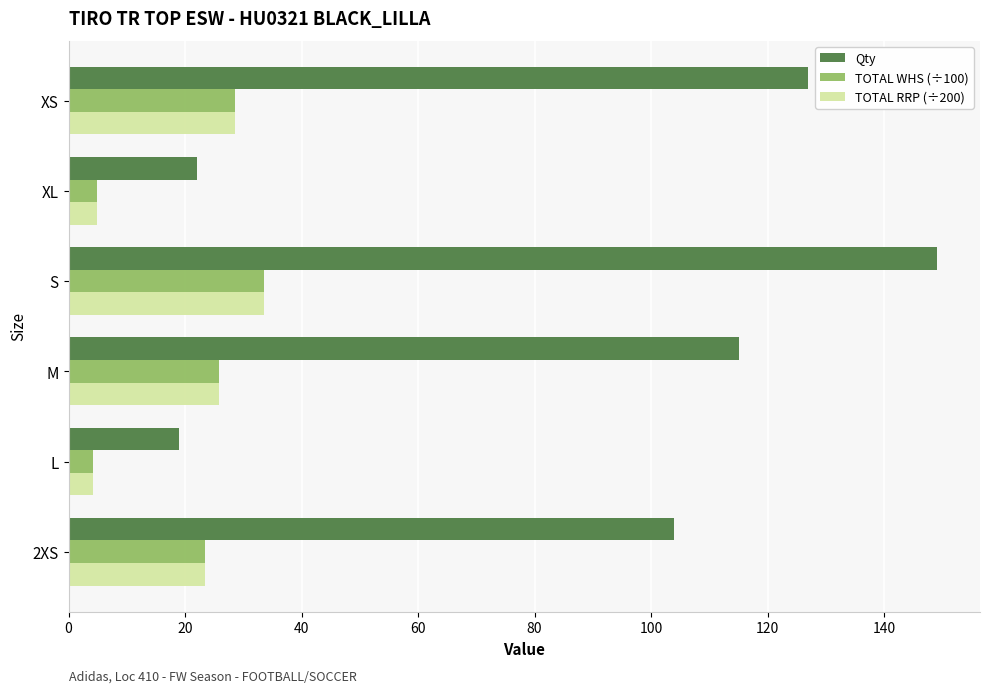

What is the difference between the second highest and second lowest values in the TOTAL RRP (÷200) series?

23.6